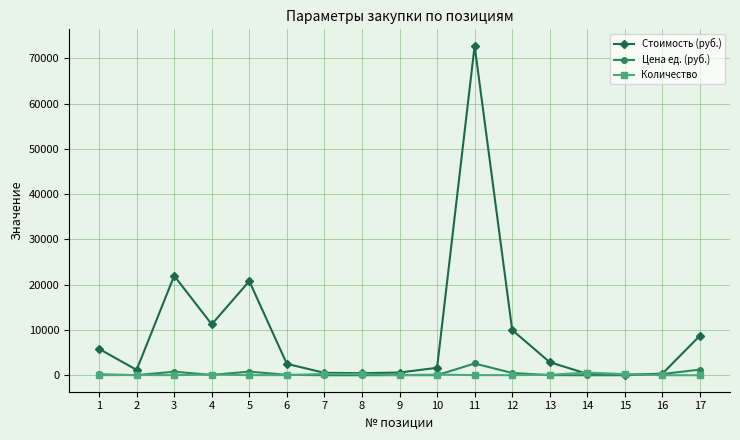

What is the value of the Количество point at the 8th from the left?

250.0